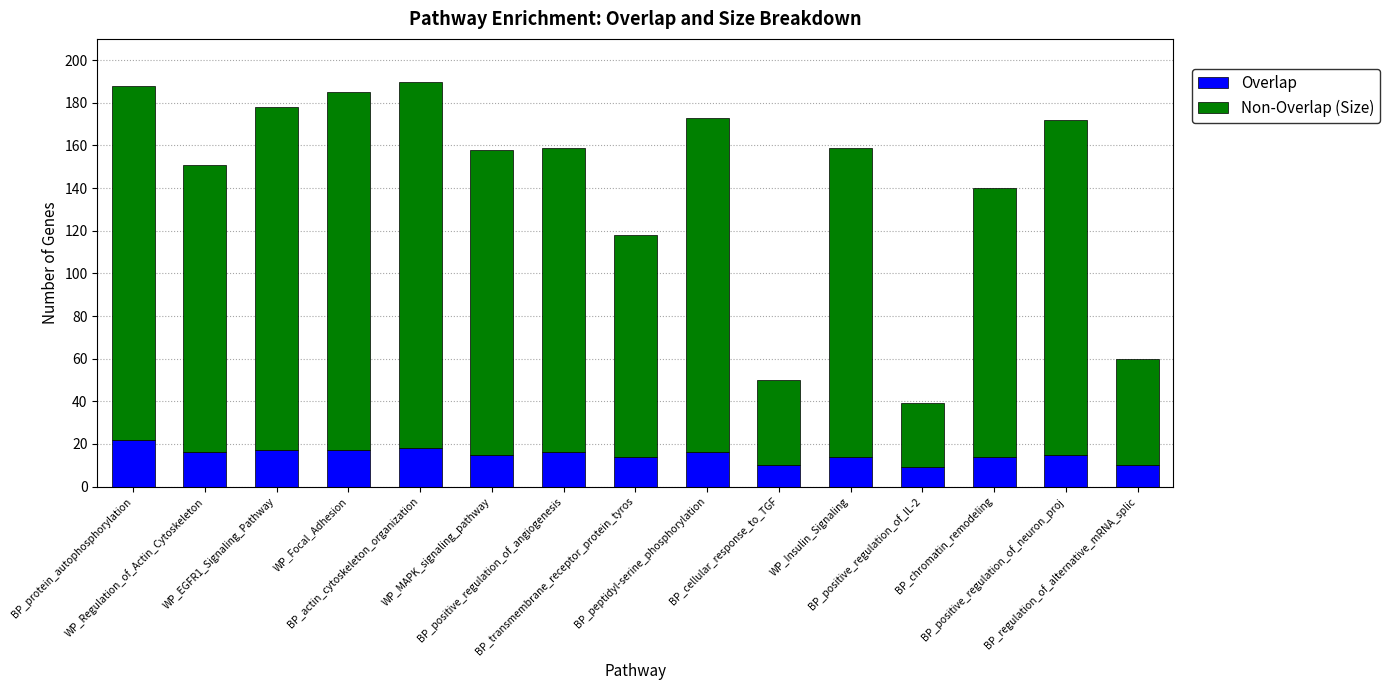

What is the difference between the second highest and second lowest values in the Overlap series?

8